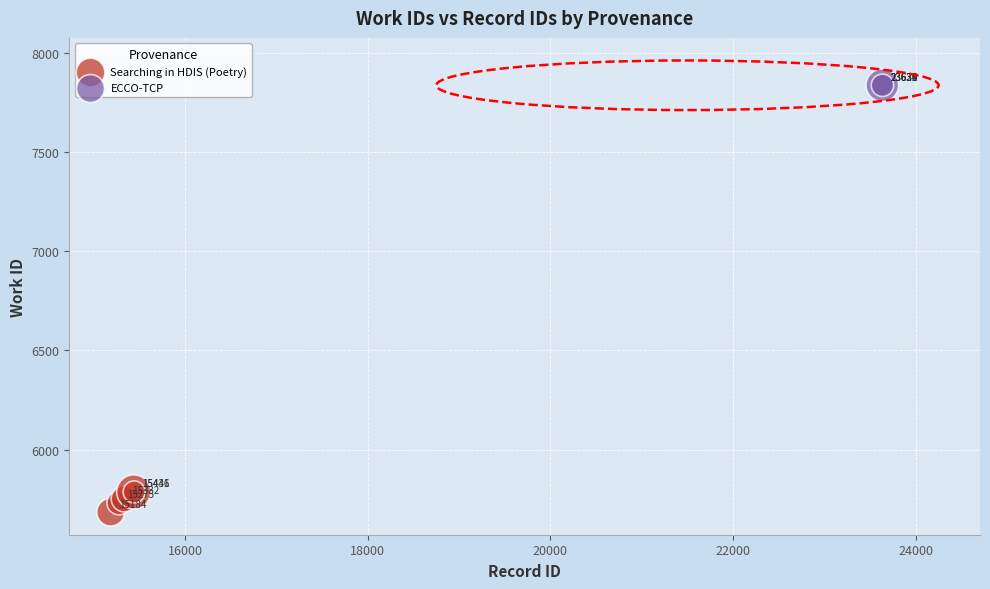

Which series contains the lowest Y value?

Searching in HDIS (Poetry)